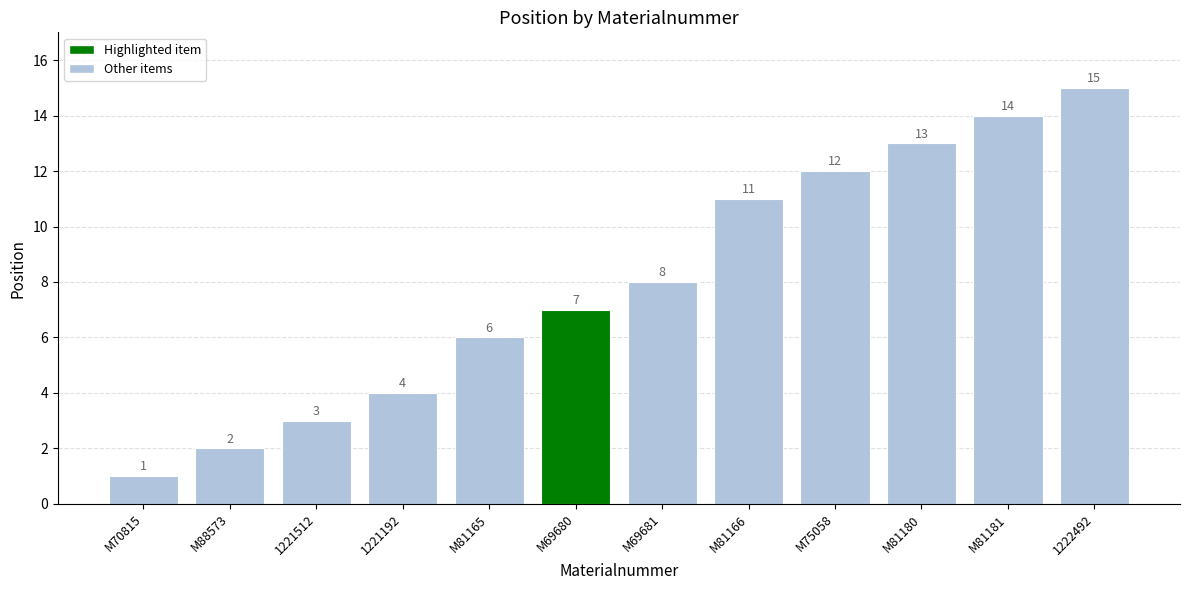

What is the label of the 12th bar from the right?

M70815